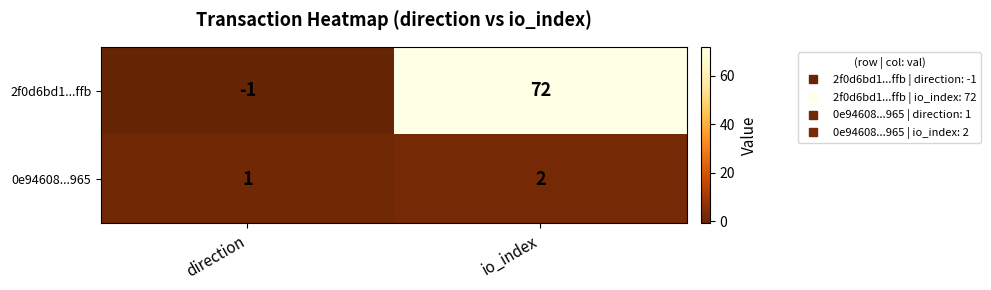

Where is 0e94608...965 nearest to the value 1?

direction